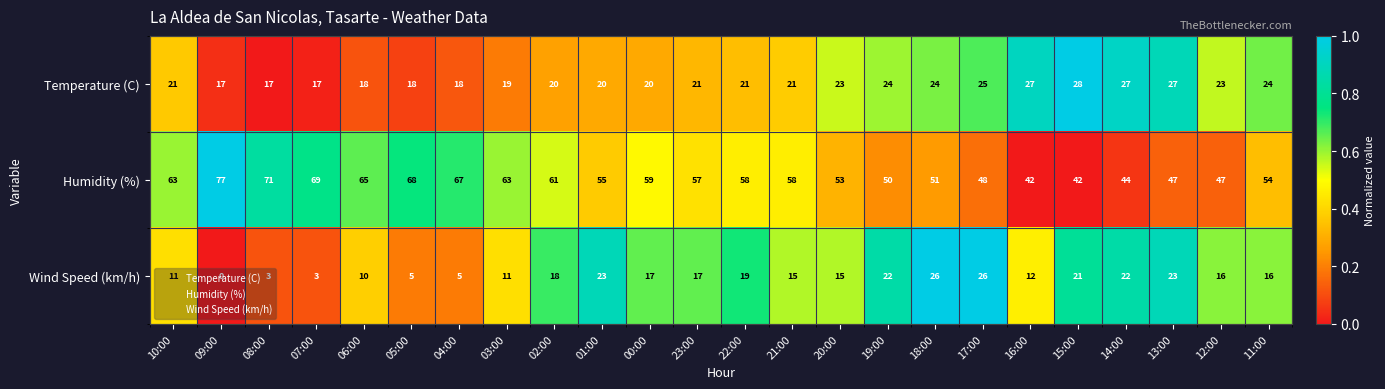

Which series has the widest spread of values?

Humidity (%)